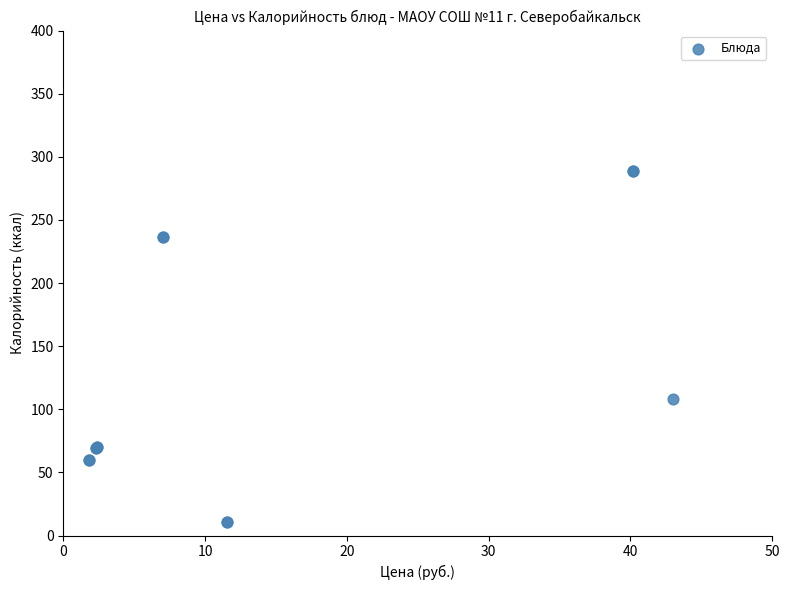

What Y value in the scatter plot is closest to 150?

108.0